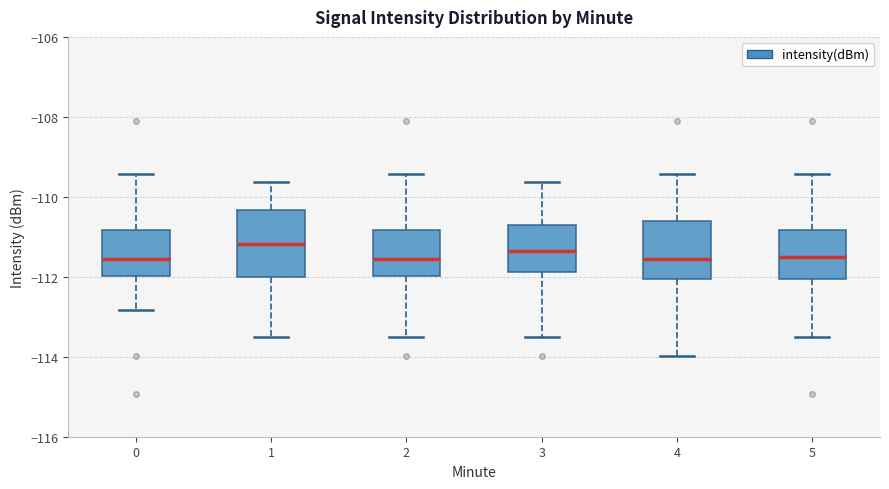

Where is the upper edge of the box at x = 5 on the y-axis? The values are not printed on the chart, so give them approximately, as read against the axis.

-110.8